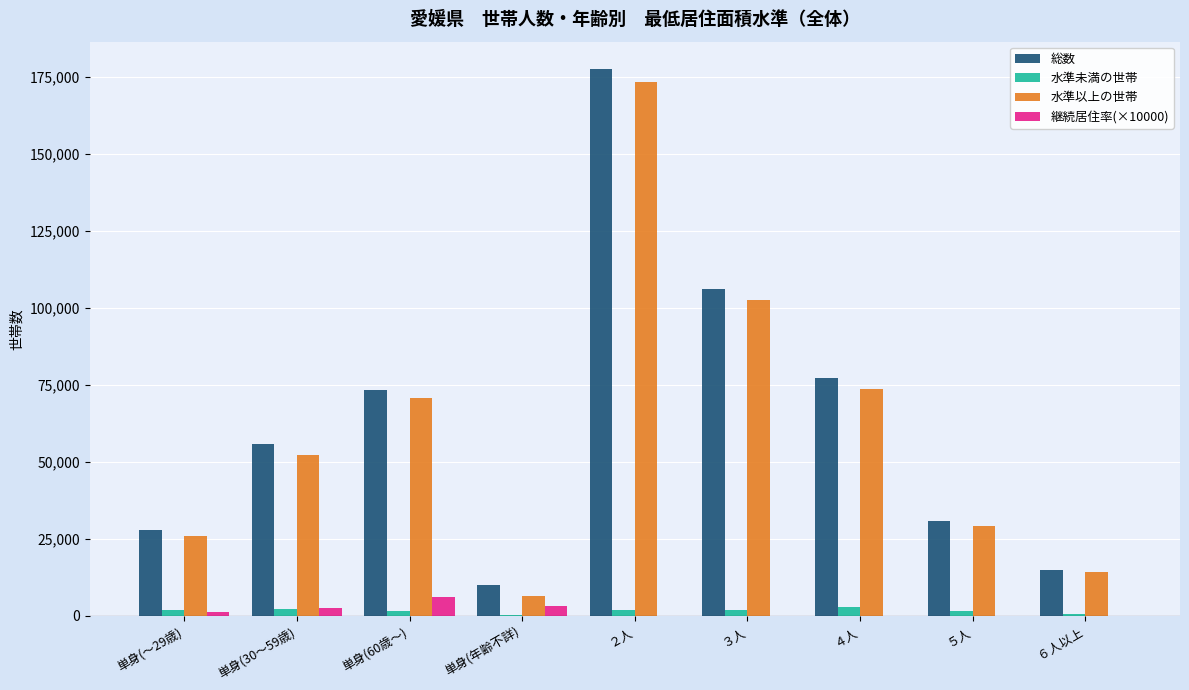

What is the maximum value for 総数?

177682